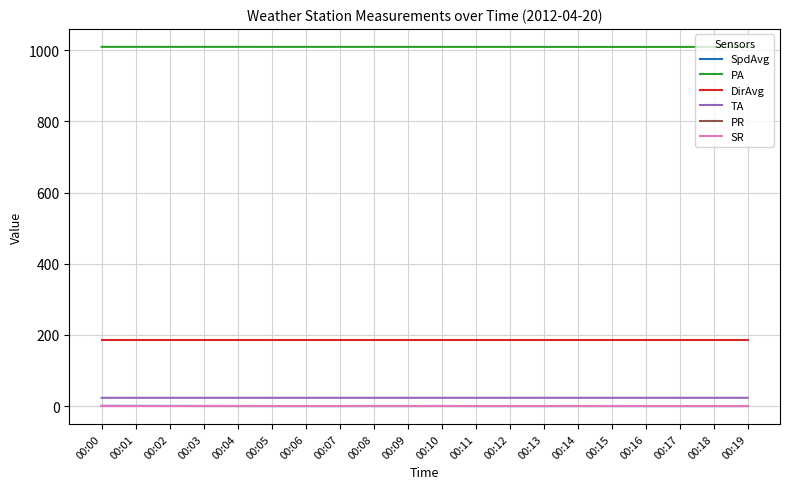

The value of DirAvg at 00:04 is 187.0. True or false?

True